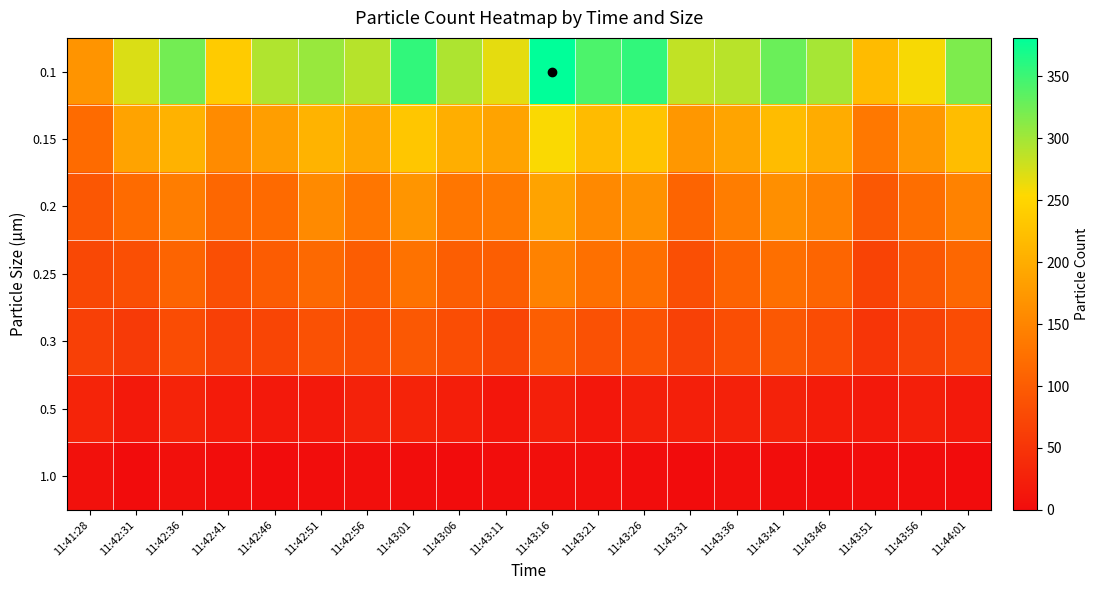

Reading left to right, what are all the values shown in this chart?

0.1: 11:41:28=169	11:42:31=272	11:42:36=323	11:42:41=238	11:42:46=293	11:42:51=305	11:42:56=290	11:43:01=356	11:43:06=294	11:43:11=267	11:43:16=381	11:43:21=343	11:43:26=356	11:43:31=285	11:43:36=289	11:43:41=328	11:43:46=298	11:43:51=217	11:43:56=258	11:44:01=318
0.15: 11:41:28=118	11:42:31=187	11:42:36=206	11:42:41=158	11:42:46=181	11:42:51=208	11:42:56=193	11:43:01=231	11:43:06=201	11:43:11=188	11:43:16=256	11:43:21=218	11:43:26=229	11:43:31=172	11:43:36=189	11:43:41=219	11:43:46=198	11:43:51=134	11:43:56=174	11:44:01=220
0.2: 11:41:28=93	11:42:31=119	11:42:36=140	11:42:41=113	11:42:46=117	11:42:51=157	11:42:56=132	11:43:01=170	11:43:06=132	11:43:11=137	11:43:16=188	11:43:21=155	11:43:26=166	11:43:31=110	11:43:36=141	11:43:41=163	11:43:46=147	11:43:51=95	11:43:56=122	11:44:01=146
0.25: 11:41:28=75	11:42:31=84	11:42:36=109	11:42:41=83	11:42:46=99	11:42:51=116	11:42:56=101	11:43:01=127	11:43:06=102	11:43:11=102	11:43:16=146	11:43:21=124	11:43:26=123	11:43:31=83	11:43:36=108	11:43:41=123	11:43:46=111	11:43:51=68	11:43:56=94	11:44:01=113
0.3: 11:41:28=65	11:42:31=57	11:42:36=79	11:42:41=65	11:42:46=71	11:42:51=86	11:42:56=81	11:43:01=95	11:43:06=81	11:43:11=71	11:43:16=102	11:43:21=85	11:43:26=88	11:43:31=66	11:43:36=82	11:43:41=94	11:43:46=80	11:43:51=51	11:43:56=67	11:44:01=79
0.5: 11:41:28=30	11:42:31=16	11:42:36=29	11:42:41=18	11:42:46=16	11:42:51=17	11:42:56=27	11:43:01=29	11:43:06=22	11:43:11=13	11:43:16=24	11:43:21=14	11:43:26=24	11:43:31=24	11:43:36=26	11:43:41=27	11:43:46=20	11:43:51=16	11:43:56=24	11:44:01=16
1.0: 11:41:28=6	11:42:31=0	11:42:36=5	11:42:41=2	11:42:46=0	11:42:51=1	11:42:56=3	11:43:01=1	11:43:06=0	11:43:11=2	11:43:16=3	11:43:21=3	11:43:26=1	11:43:31=0	11:43:36=3	11:43:41=2	11:43:46=0	11:43:51=2	11:43:56=1	11:44:01=0